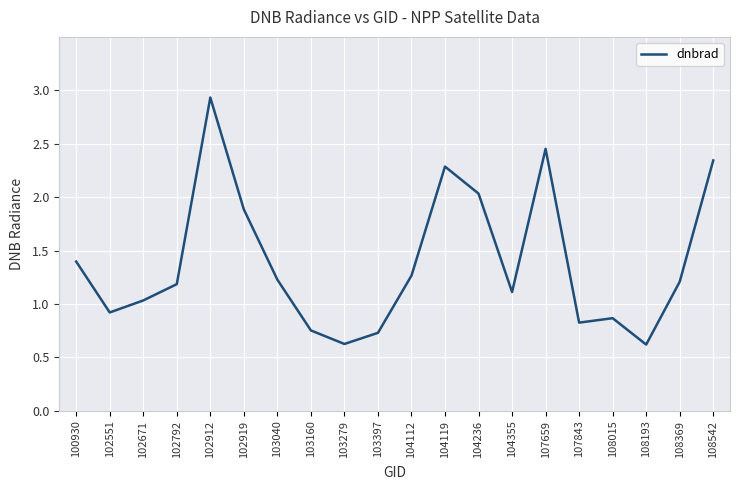

How many values are below 1?

7